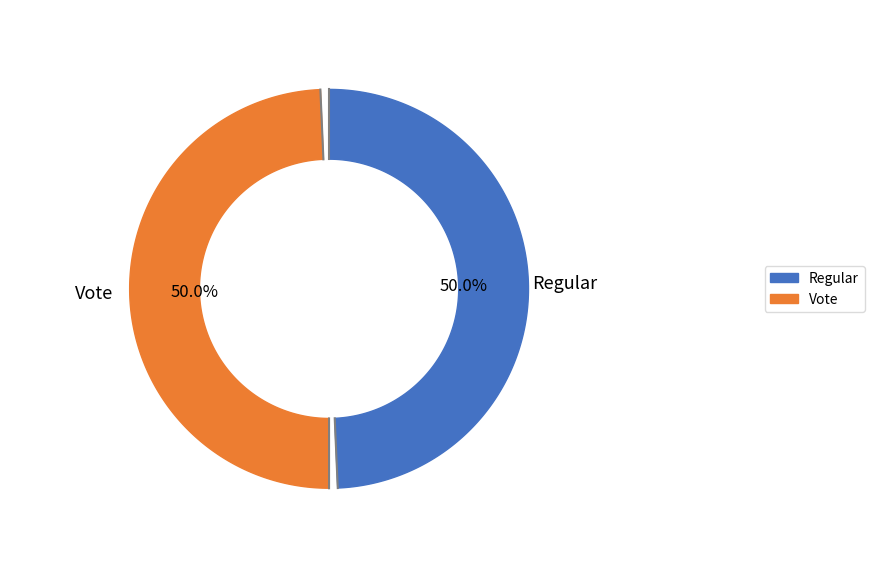

What is the largest slice in the pie chart?

Regular